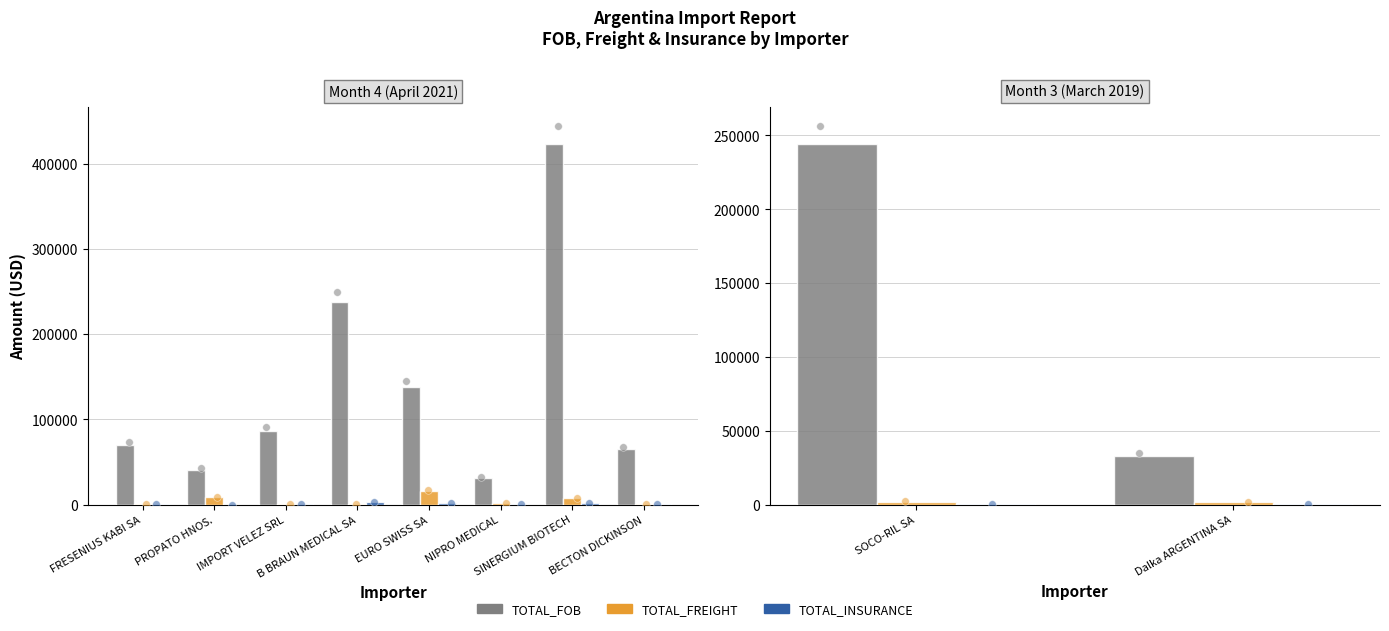

Which series has the largest total across all categories?

TOTAL_FOB